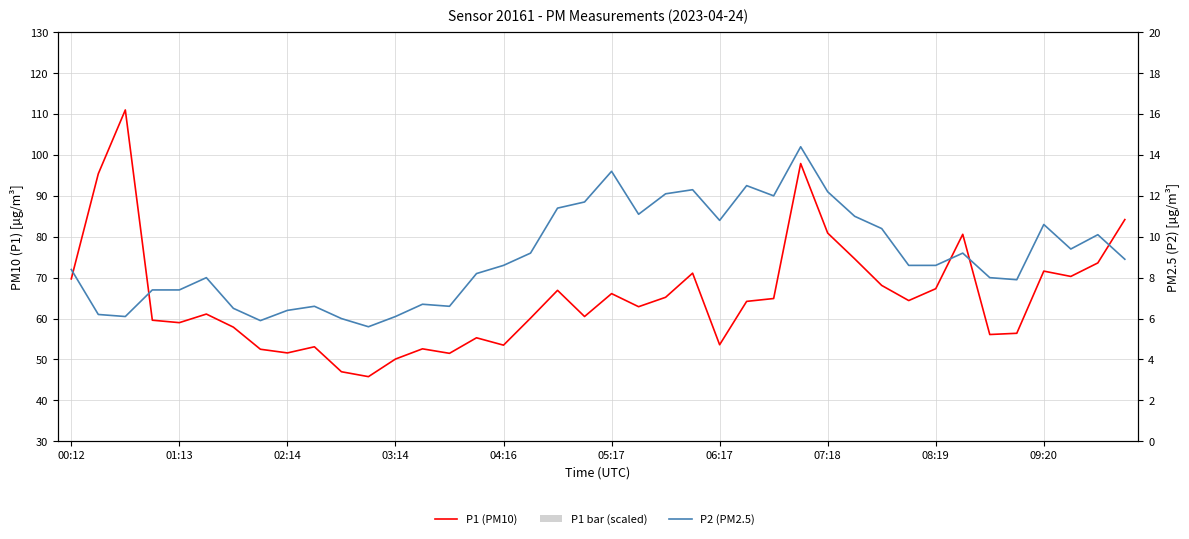

What is the difference between the second highest and minimum values in the P1 (PM10) series?

52.1